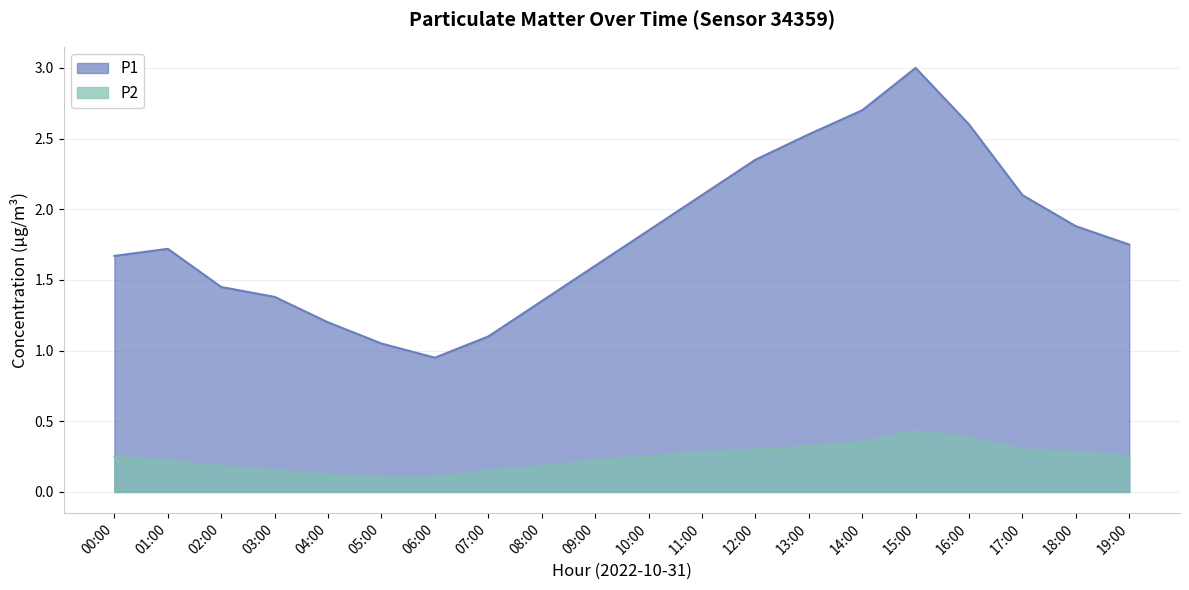

Rank the series at 08:00 from lowest to highest value.

P2, P1